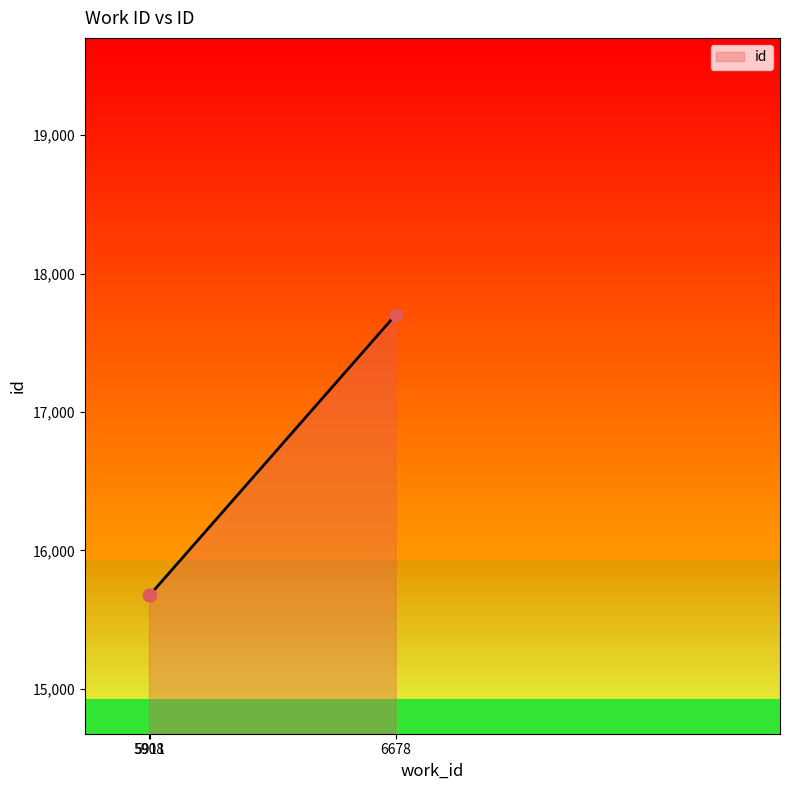

What is the change in value from 5908 to 5911?

+3